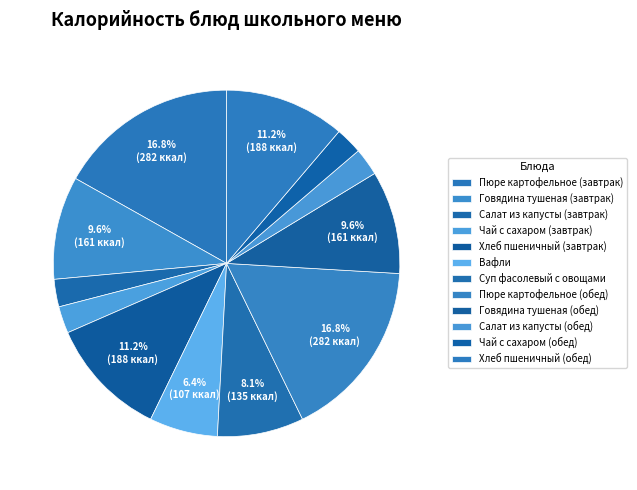

The Пюре картофельное (обед) slice represents 17% of the pie. True or false?

True